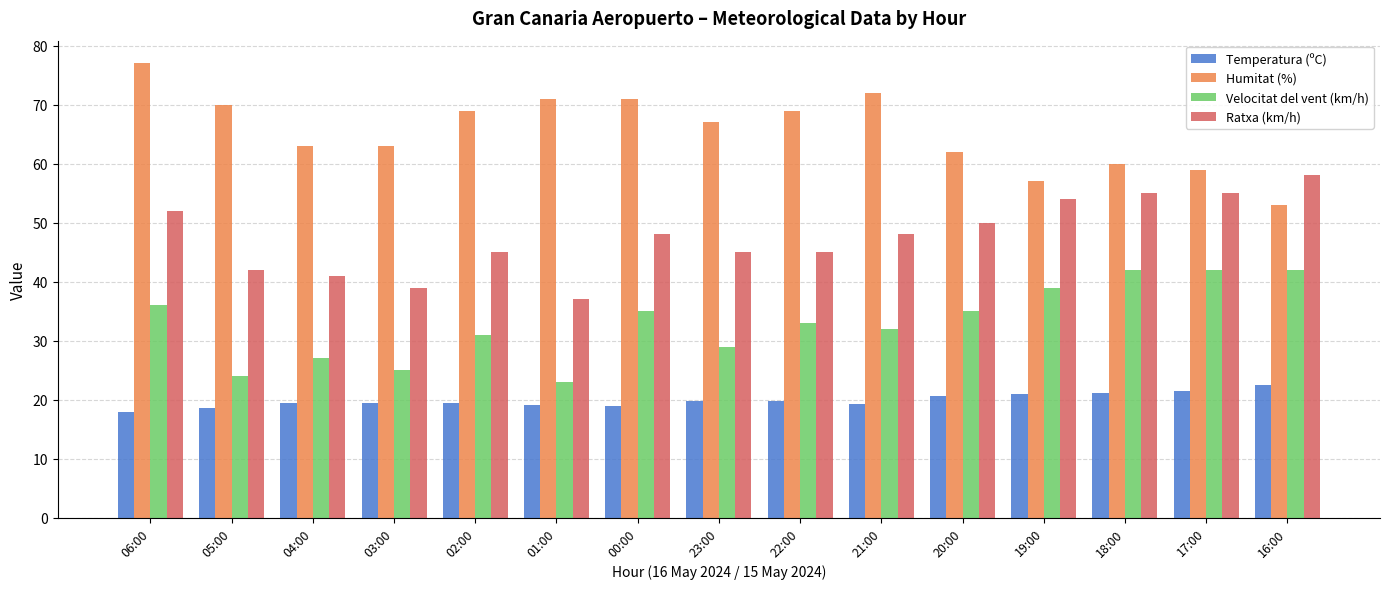

How many bars are there in total?

60